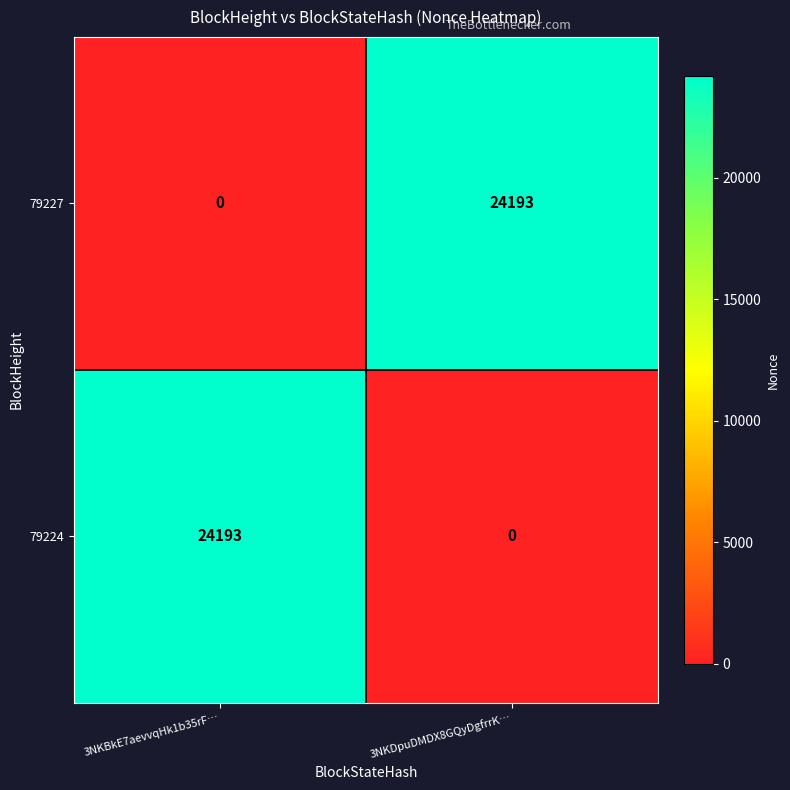

How many series are shown in this chart?

2